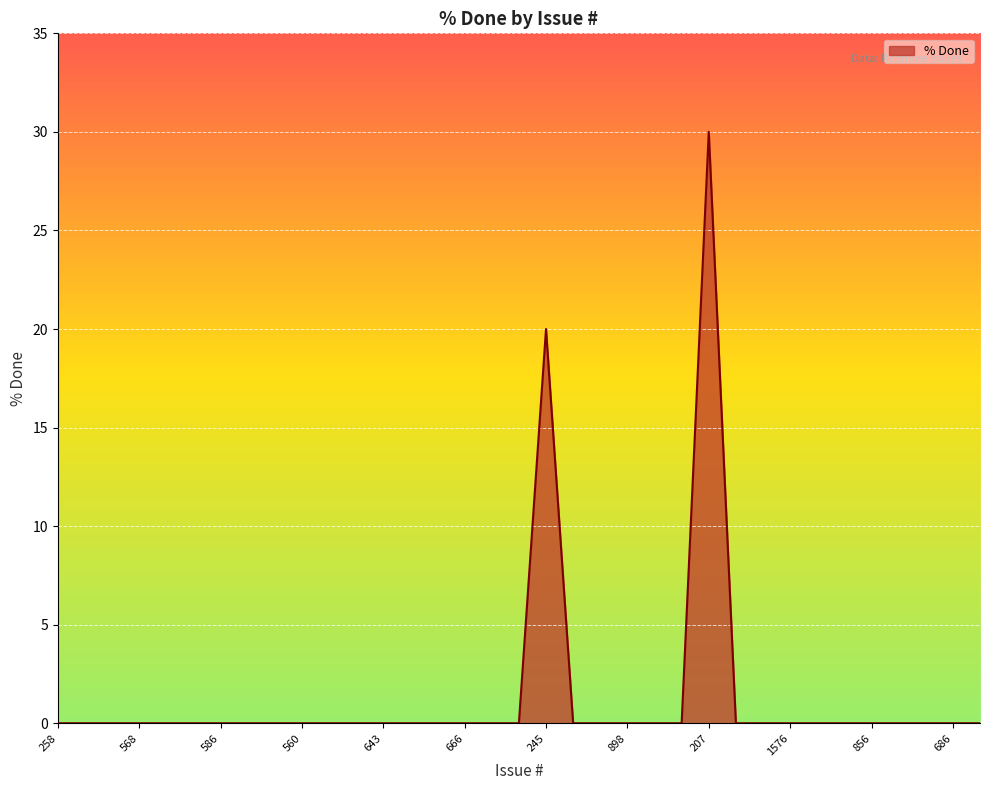

Does the chart have visible grid lines?

Yes